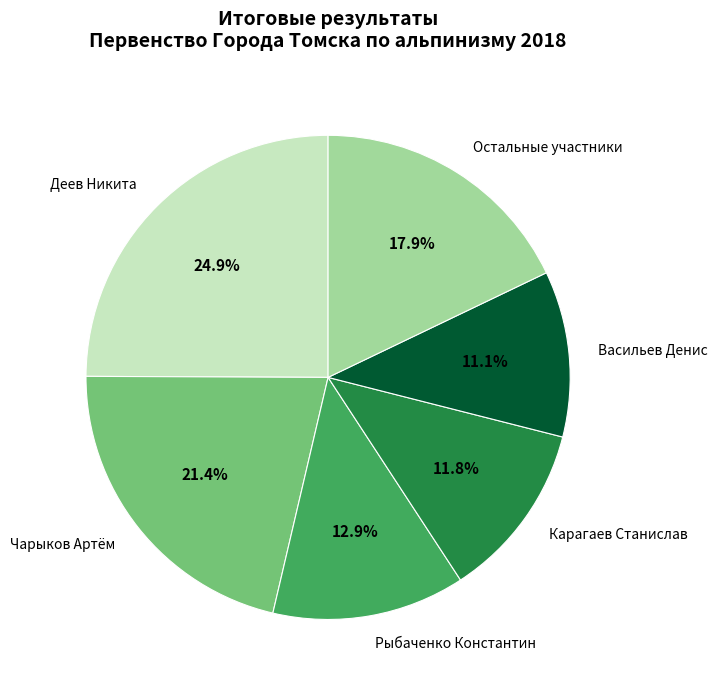

To the nearest percent, what is the average slice percentage?

17%